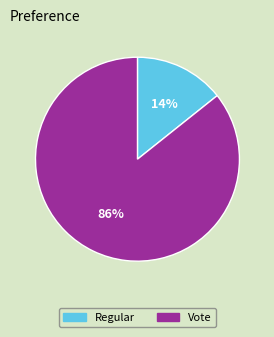

To the nearest percent, what is the combined percentage of Regular and Vote?

100%